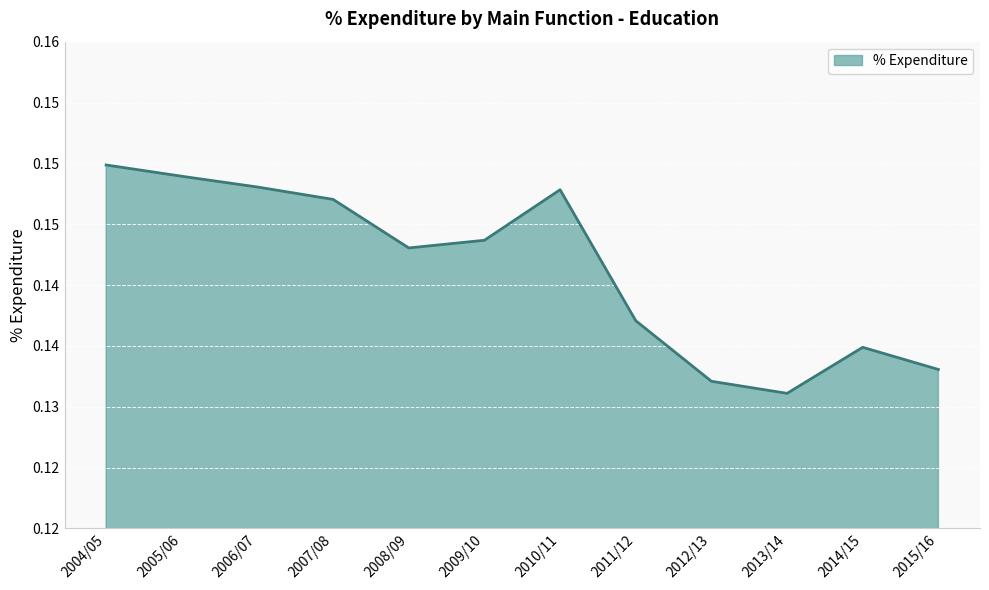

How many lines are shown in the chart?

1